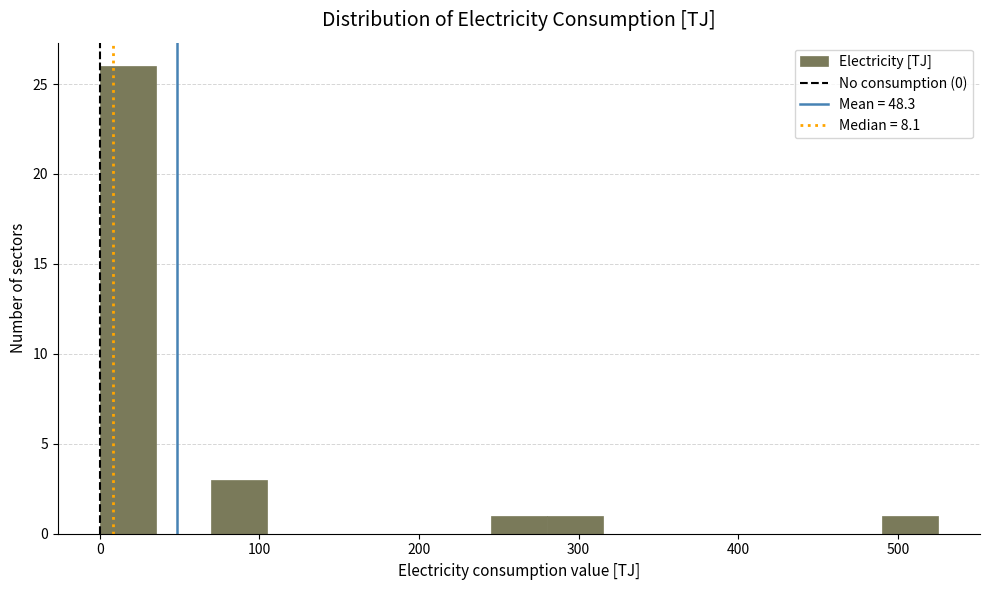

Around what value on the x-axis is the tallest bar? Give the approximate position of its centre, as read against the axis.

20